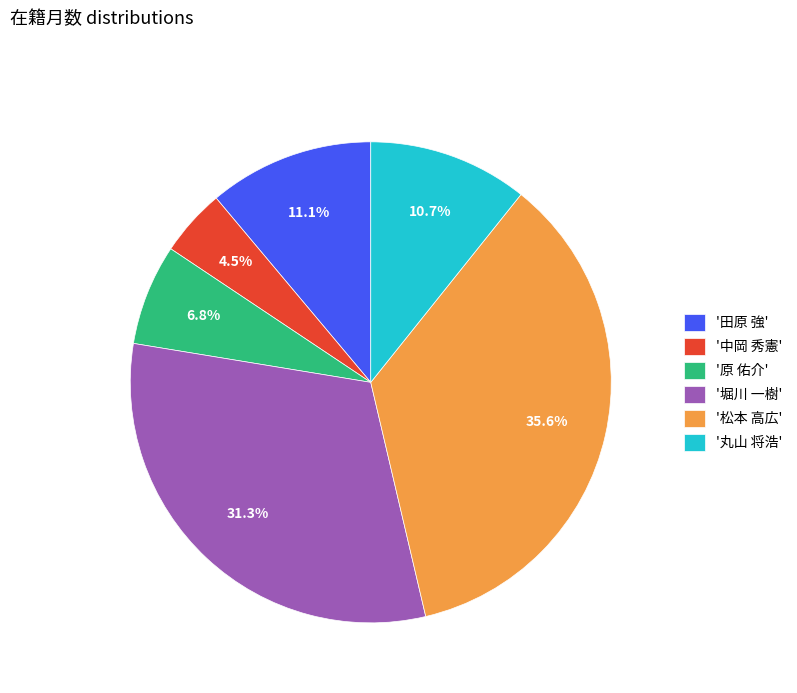

What portion of the pie excludes '堀川 一樹'?

68.7%